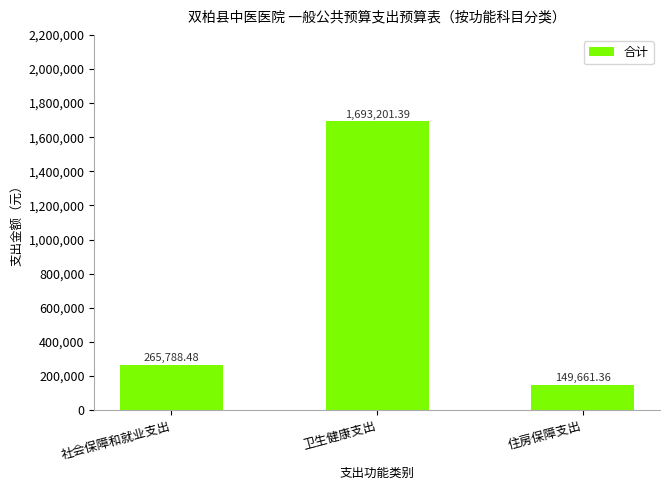

True or false: the data shows 265788.5 at 社会保障和就业支出.

True